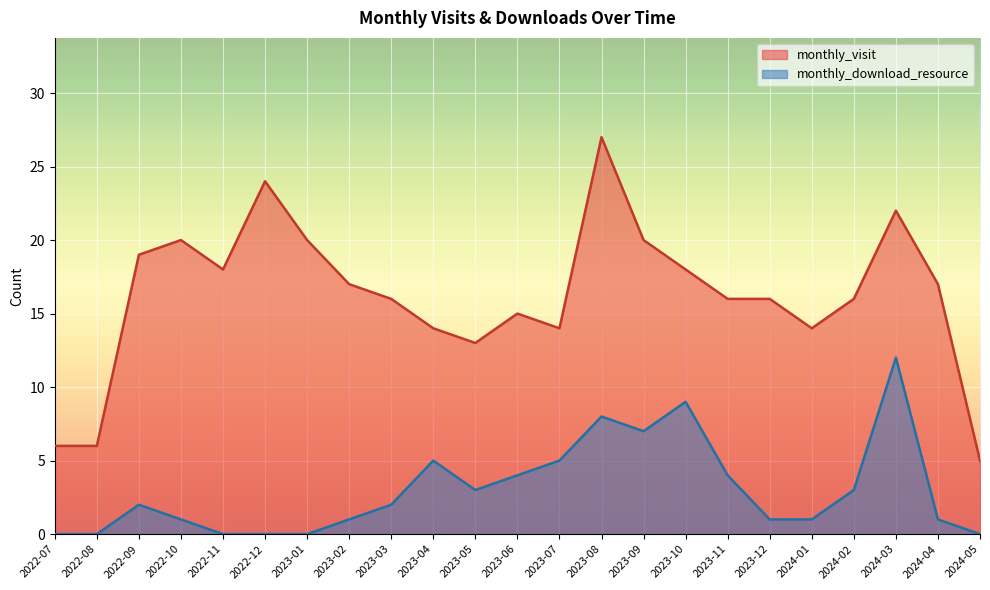

What is the highest value of the monthly_visit series?

27